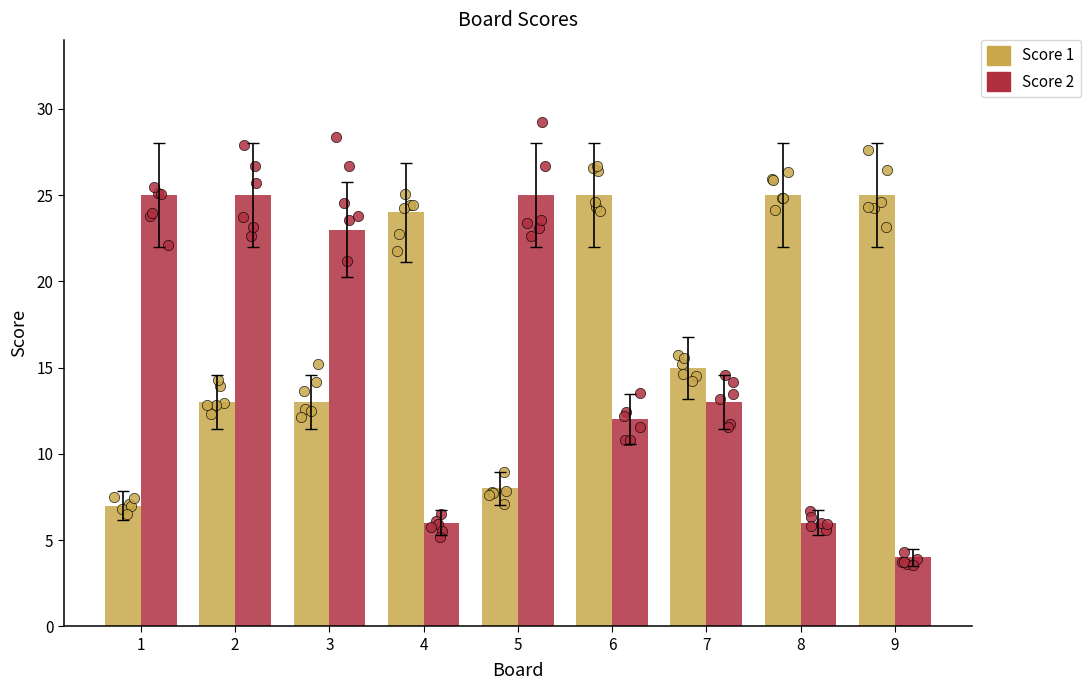

At which category is the sum across all series the highest?

2